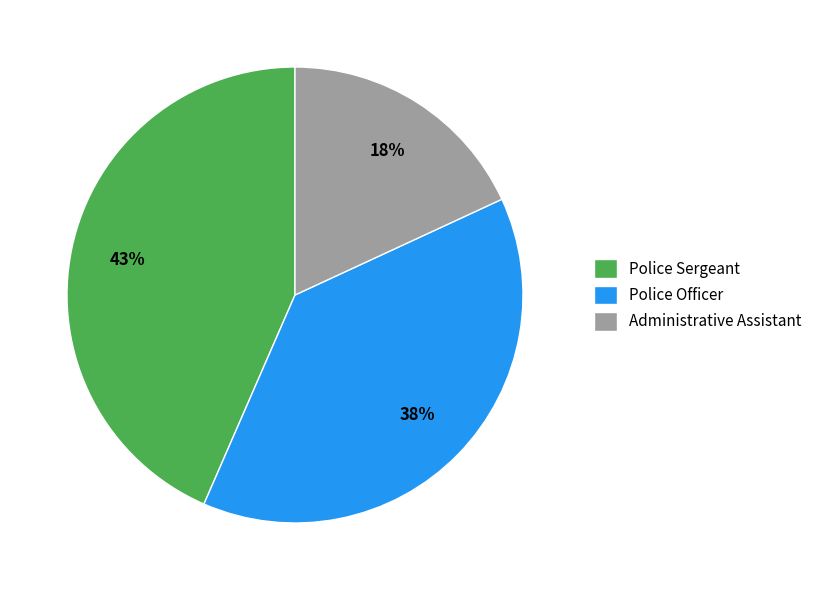

To the nearest percent, what percentage of the pie is Police Officer?

38%